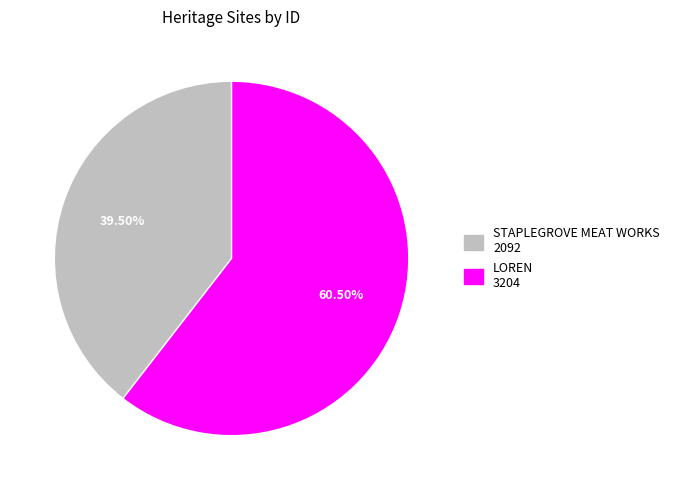

What is the largest slice in the pie chart?

LOREN